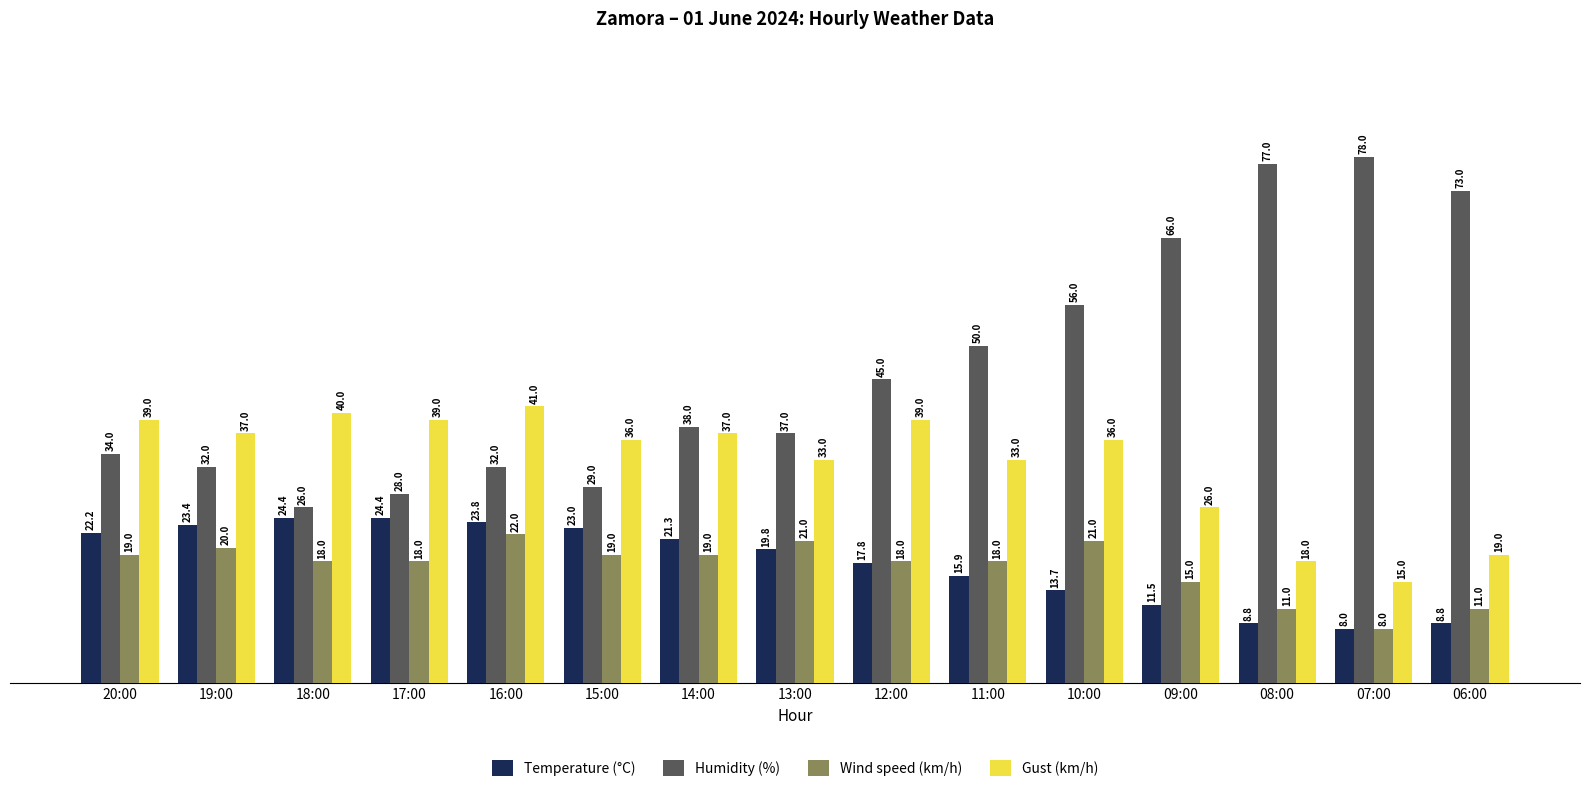

List the series in order of their peak value, highest first.

Humidity (%), Gust (km/h), Temperature (°C), Wind speed (km/h)